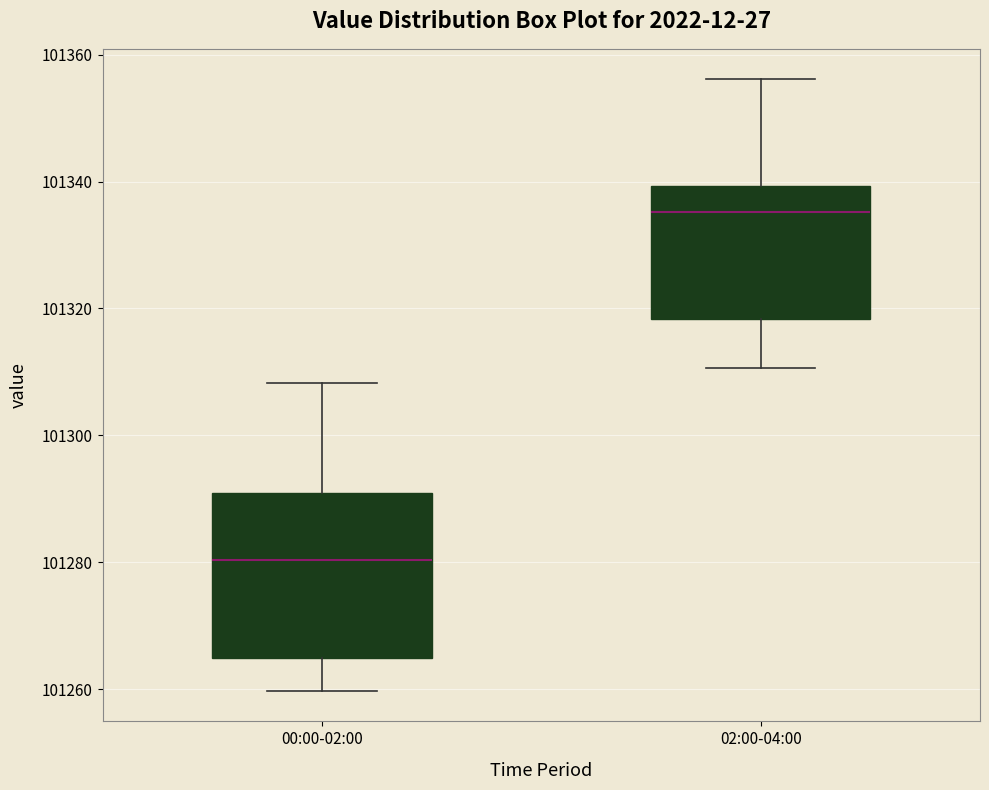

Reading left to right, read every box against the y-axis: the position of its median line, the range the box covers, and the ends of its whiskers. The values are not printed on the chart, so give them approximately, as read against the axis.

00:00-02:00: median 101280, box 101264 to 101290, whiskers 101260 to 101308
02:00-04:00: median 101336, box 101318 to 101340, whiskers 101310 to 101356